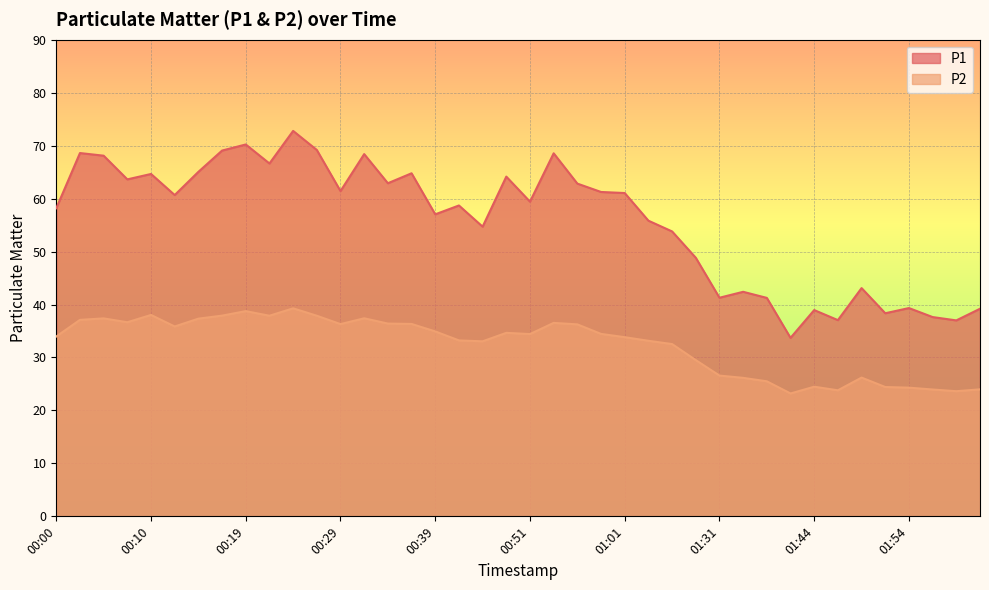

List the series in order of their overall mean, lowest first.

P2, P1